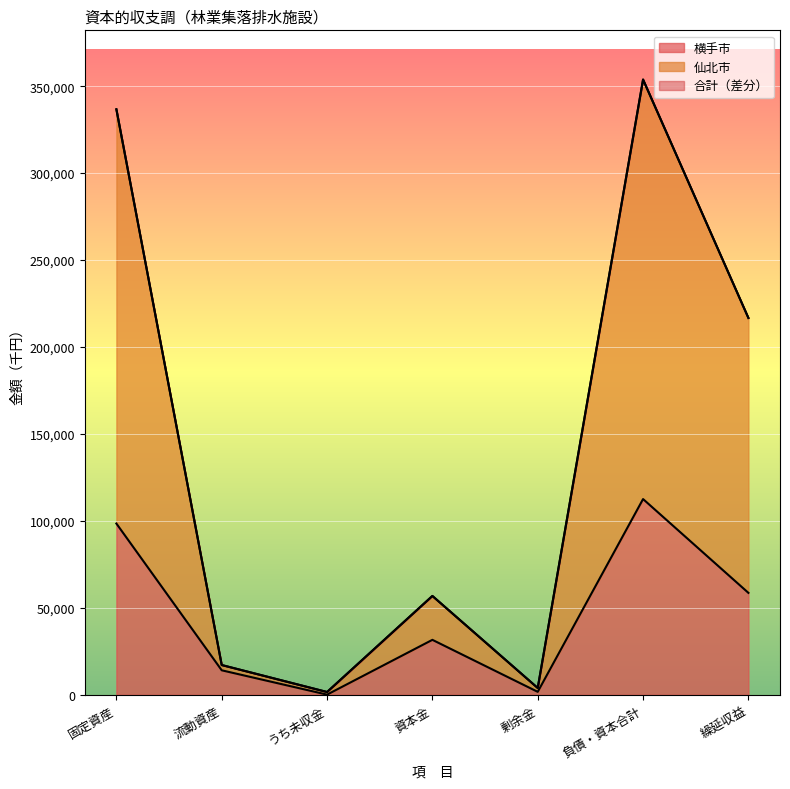

True or false: 横手市 has a value of 92733 at 繰延収益.

False